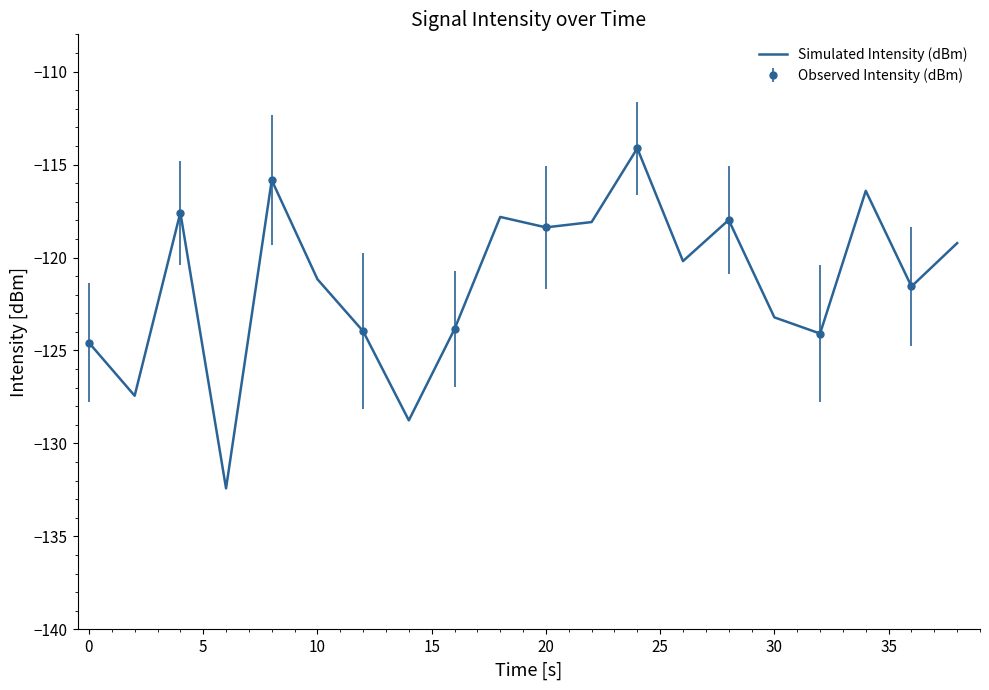

What is the lowest value of the Simulated Intensity (dBm) series?

-132.4